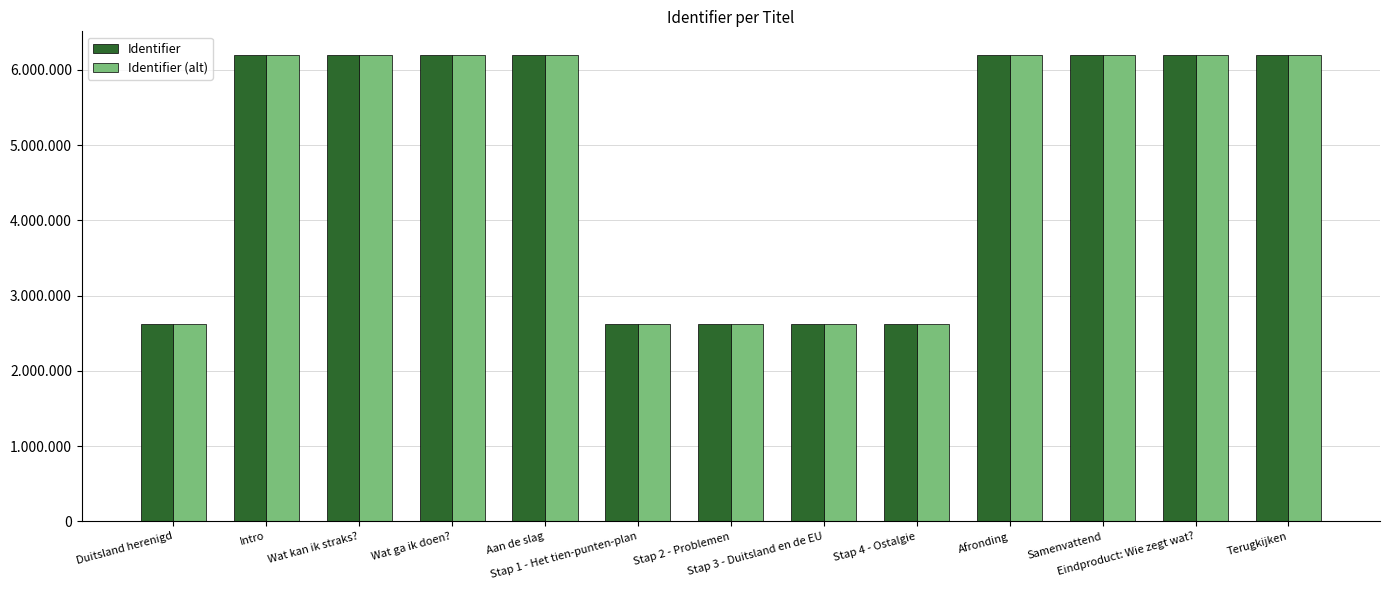

What are all the series names shown in the legend?

Identifier, Identifier (alt)